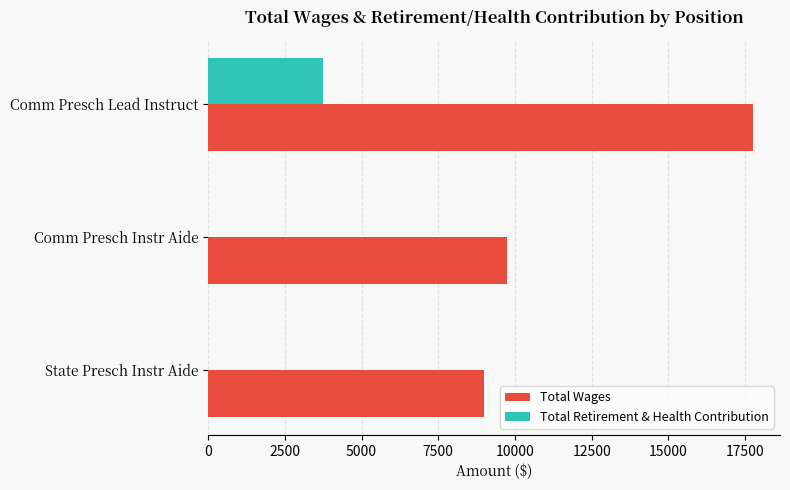

What is the total value across all series at Comm Presch Lead Instruct?

21475